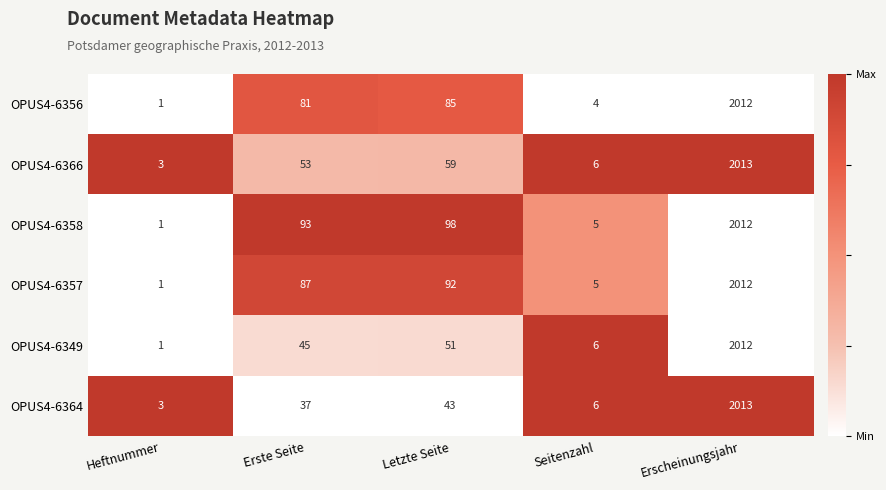

The value of OPUS4-6364 at Seitenzahl is 8. True or false?

False